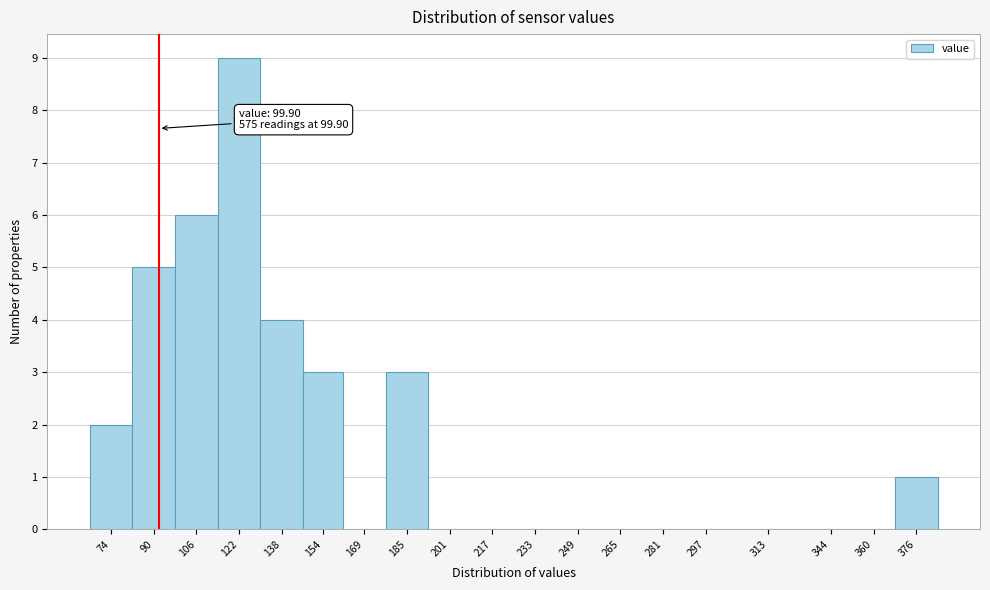

Reading left to right, list all the values displayed in this chart.

74=2	90=5	106=6	122=9	138=4	154=3	169=0	185=3	201=0	217=0	233=0	249=0	265=0	281=0	297=0	313=0	344=0	360=0	376=1